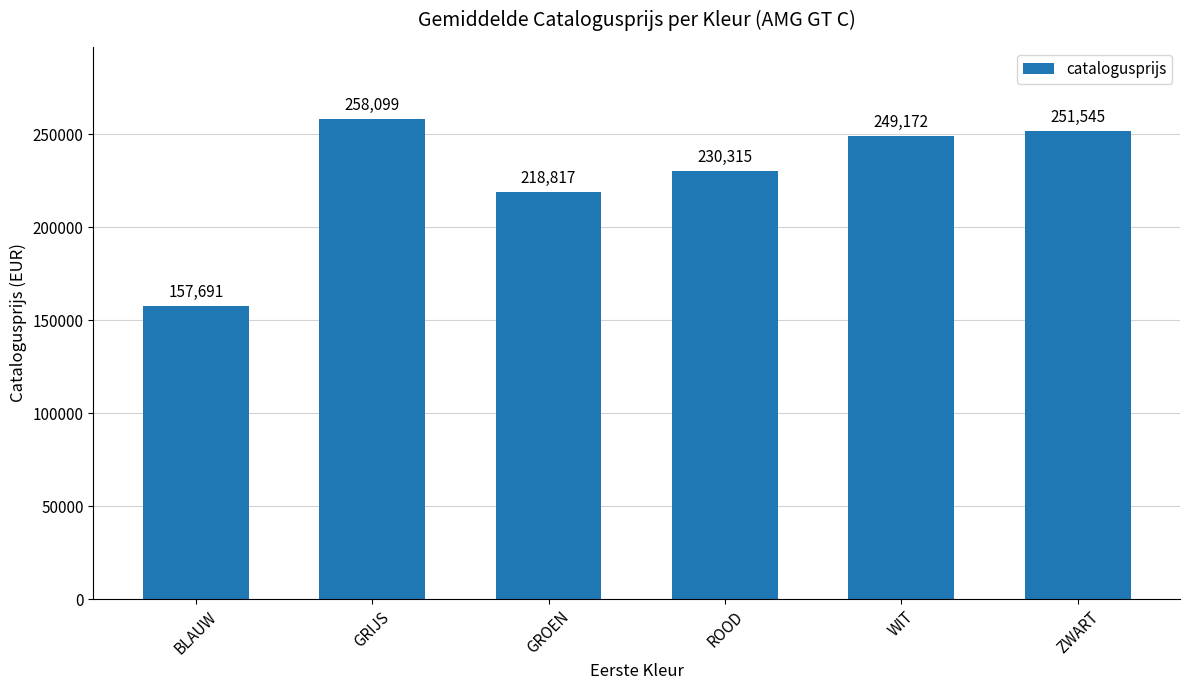

What is the label of the 4th bar from the right?

GROEN